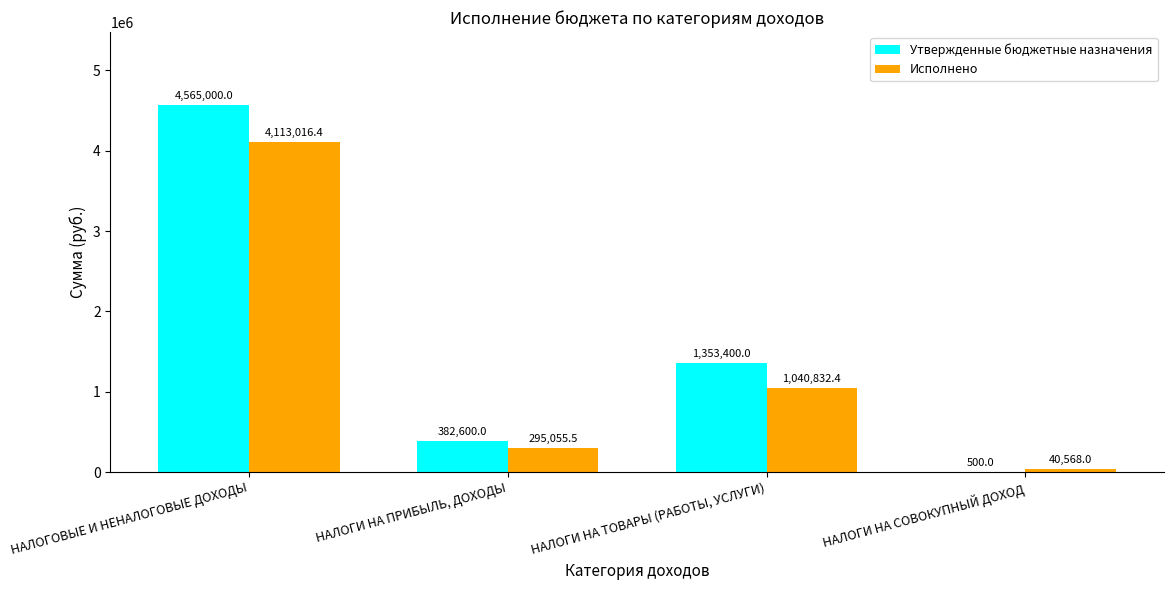

At which label does Утвержденные бюджетные назначения reach its peak?

НАЛОГОВЫЕ И НЕНАЛОГОВЫЕ ДОХОДЫ